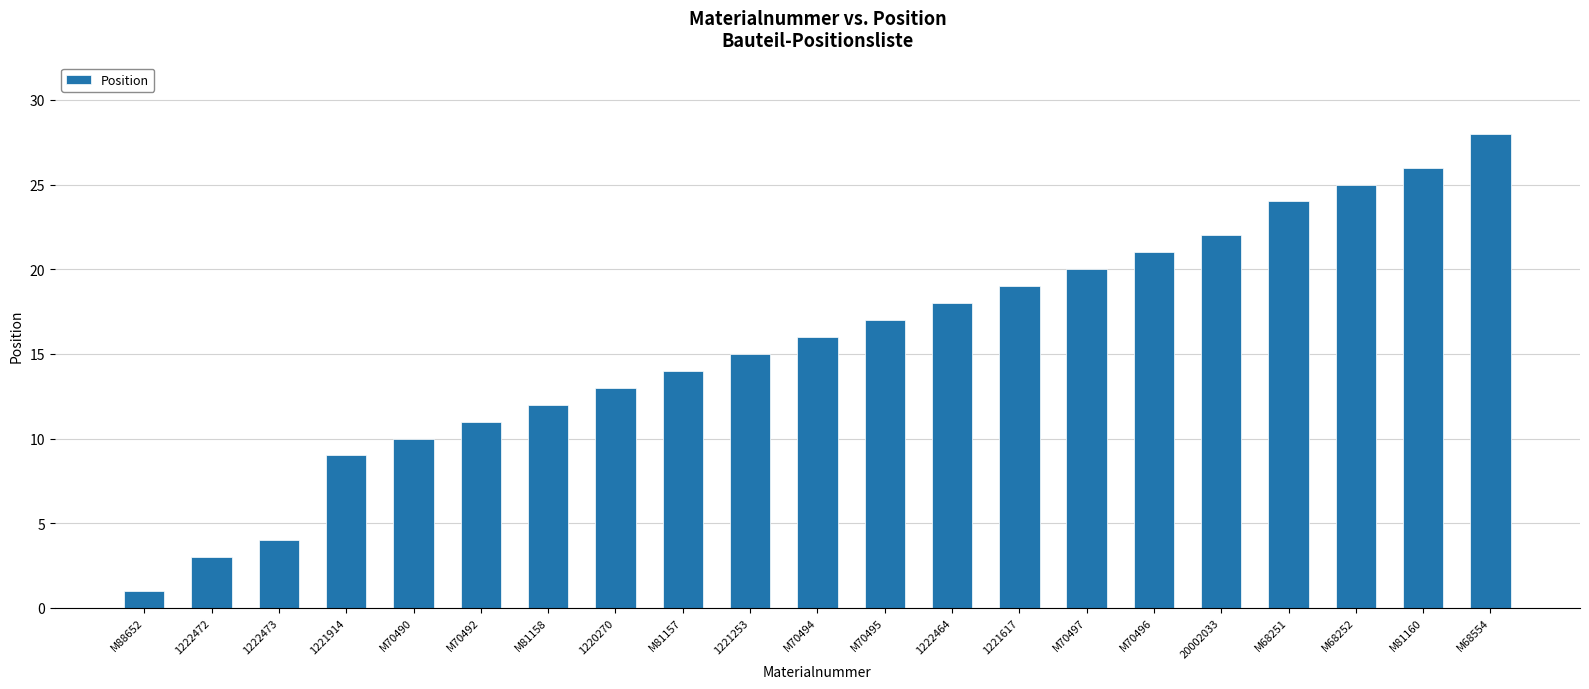

Approximately how many times larger is the value at M81160 compared to 1221253?

1.7